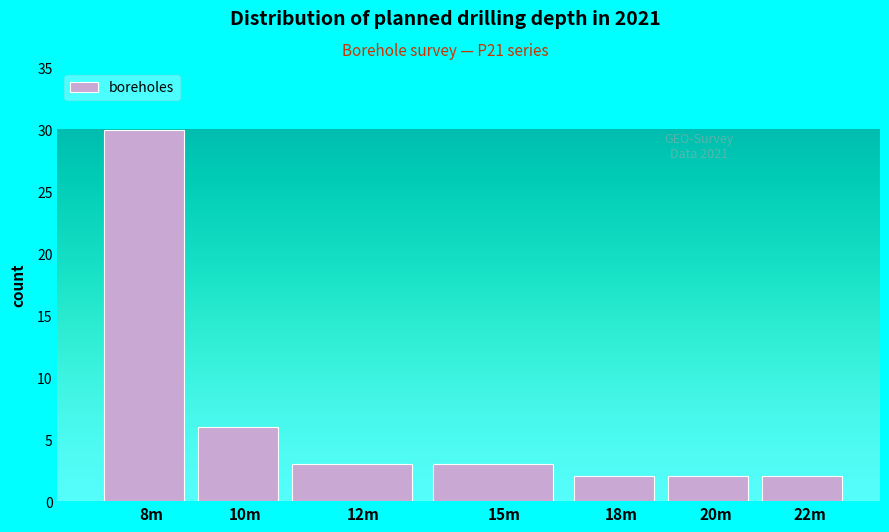

Reading left to right, list all the values displayed in this chart.

30	6	3	3	2	2	2